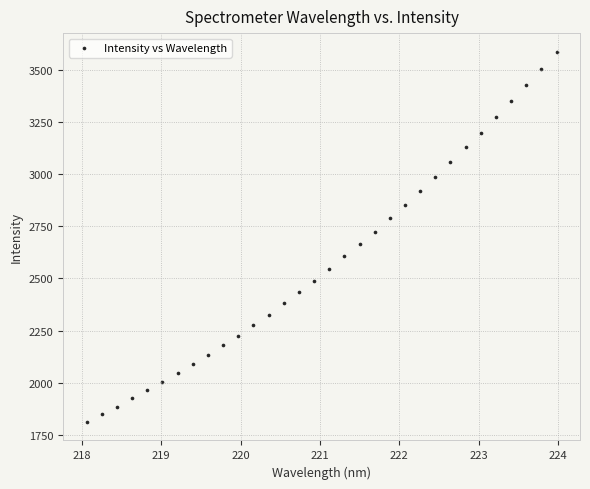

What is the range of X values (max minus min)?

5.9